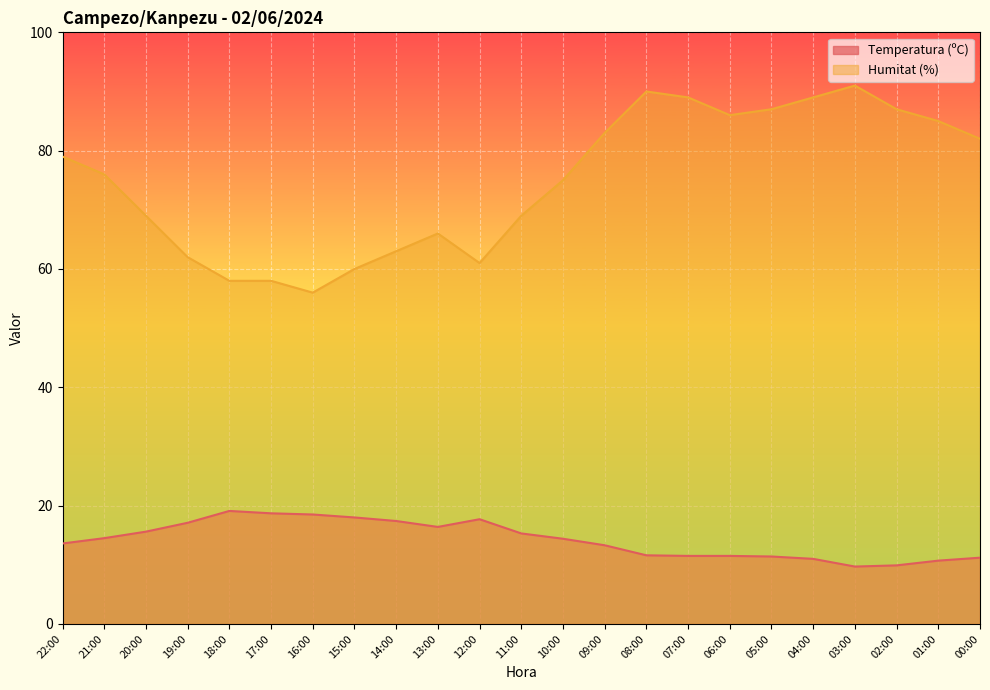

True or false: Humitat (%) and Temperatura (ºC) cross at least once.

False